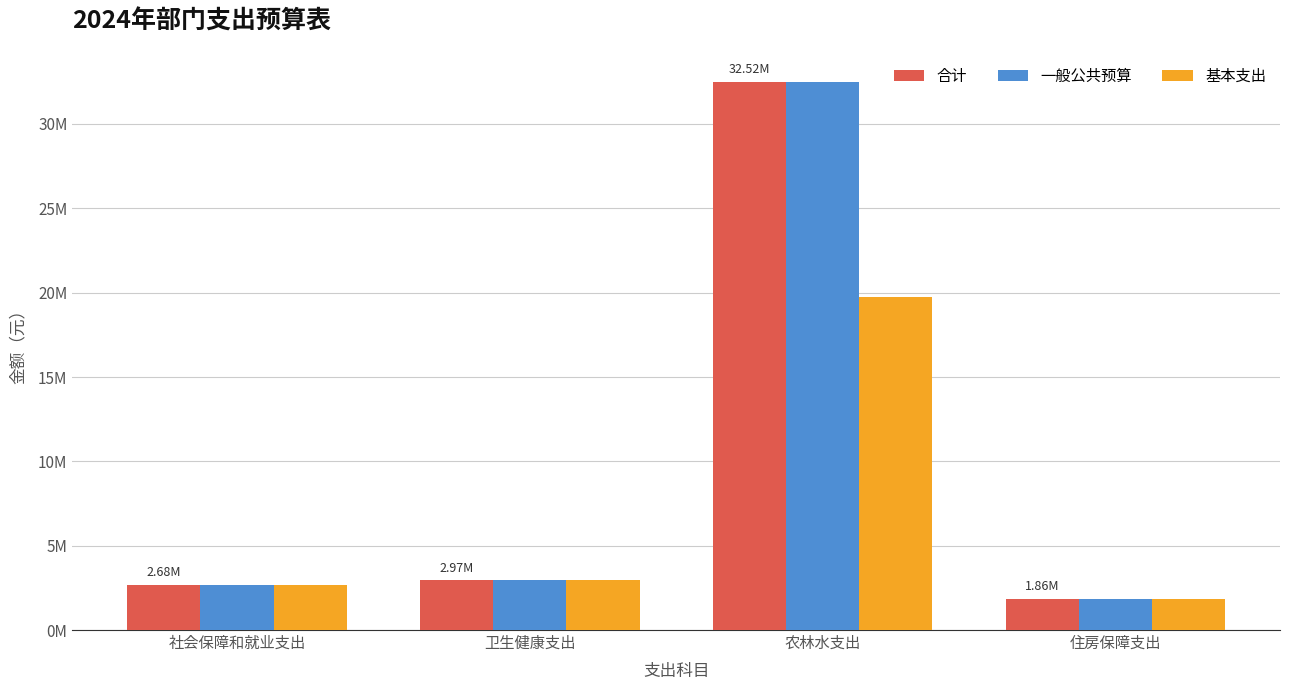

Reading left to right, list all the values displayed in this chart.

合计: 2678500.8	2966636.9	32517447.8	1857751.5
一般公共预算: 2678500.8	2966636.9	32517447.8	1857751.5
基本支出: 2678500.8	2966636.9	19756147.8	1857751.5